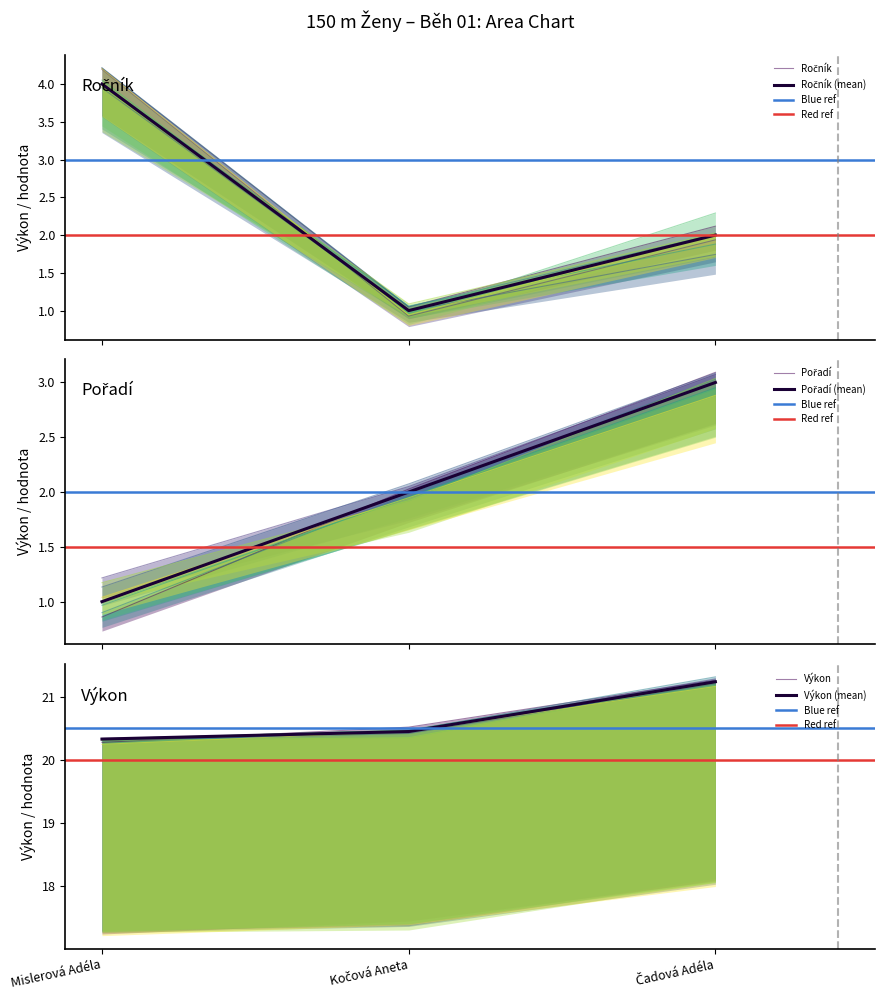

Reading right to left, transcribe all the data shown in this chart.

Ročník: 2.0	1.0	4.0
Pořadí: 3.0	2.0	1.0
Výkon: 21.2	20.4	20.3